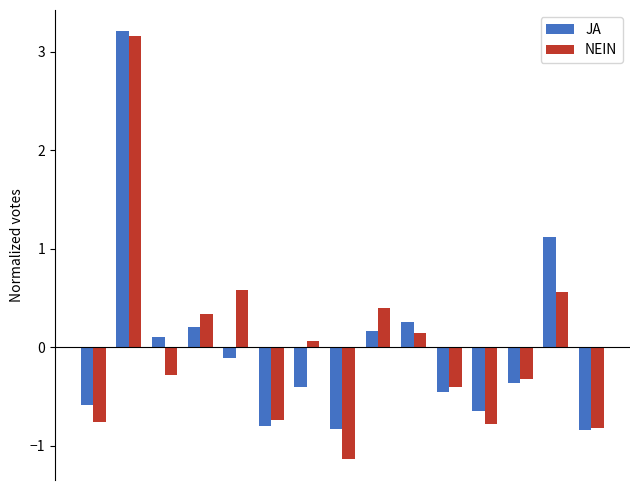

What is the difference between the maximum and minimum values in the NEIN series?

4.3